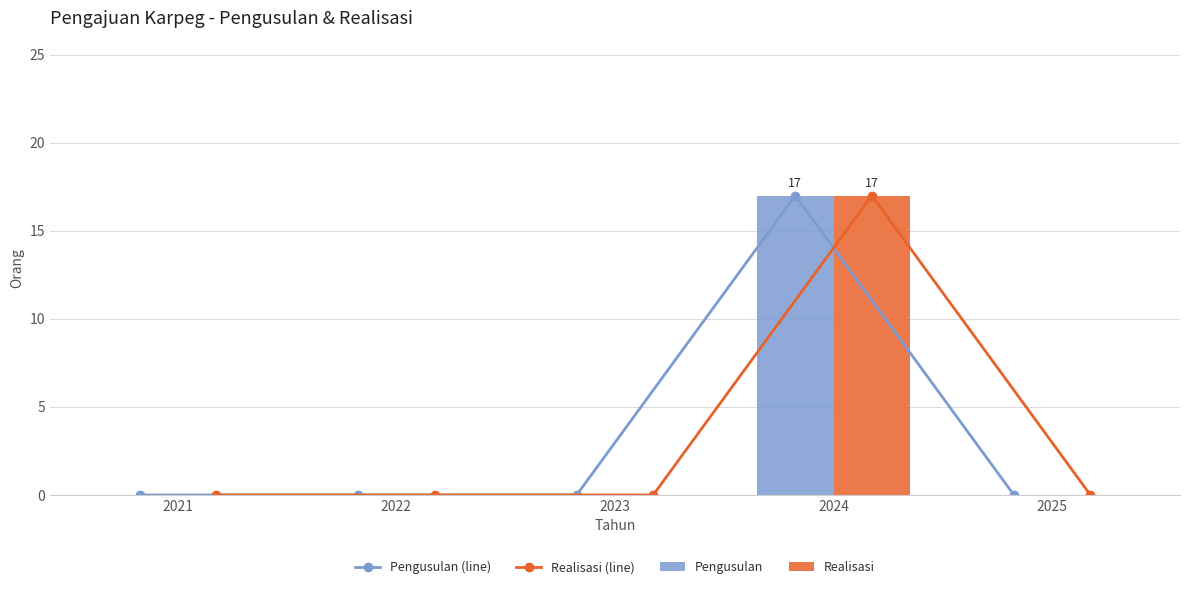

True or false: Pengusulan (line) has a value of 9 at 2023.

False